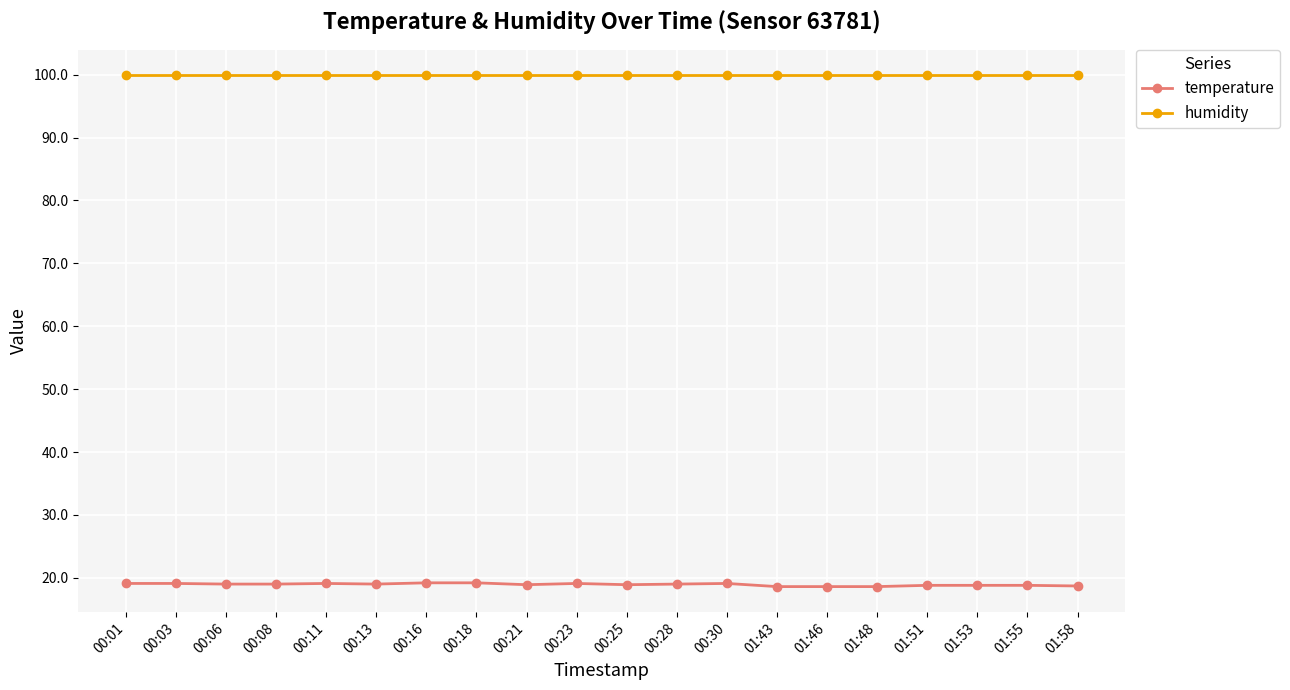

What is the value of the temperature point at the 7th from the left?

19.2